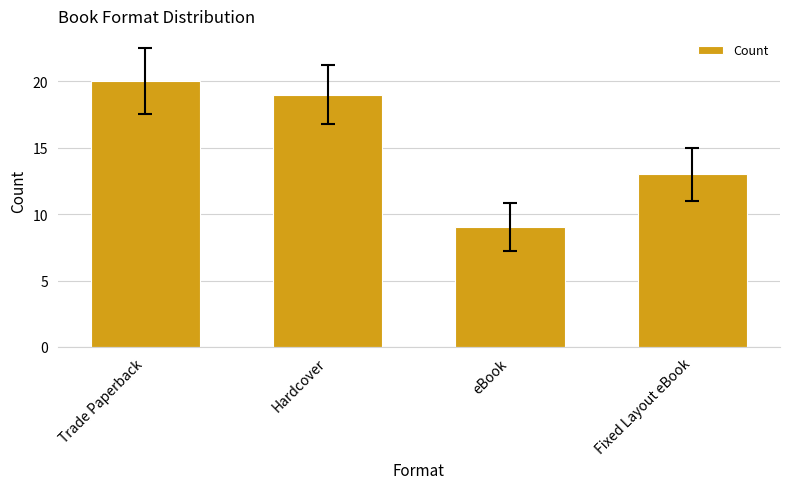

Reading left to right, what are all the values shown in this chart?

Trade Paperback=20	Hardcover=19	eBook=9	Fixed Layout eBook=13